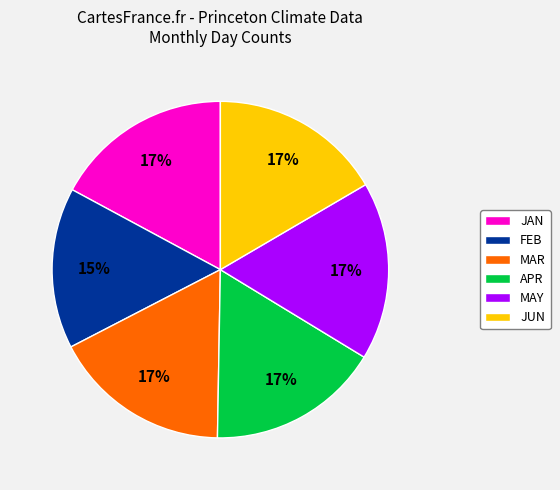

Combined, do MAY and MAR account for over 50%?

No